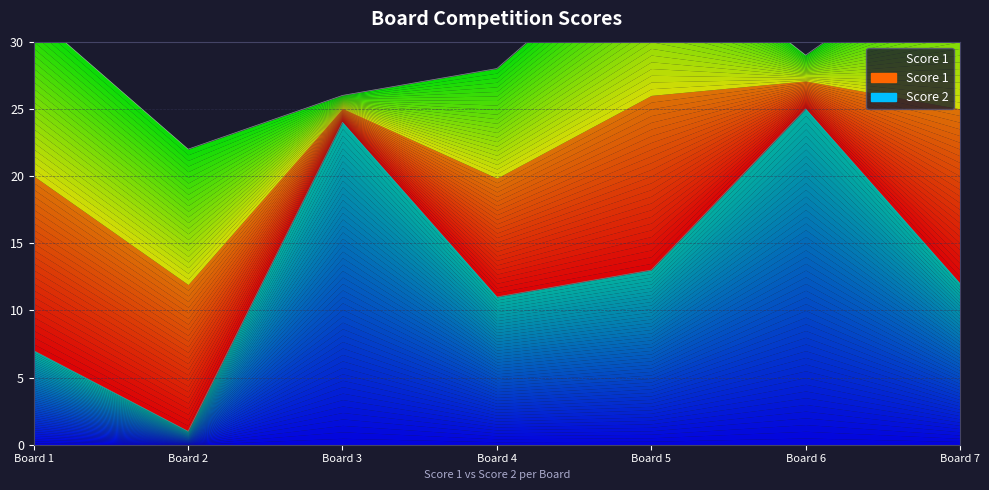

How many interior local valleys (lower than both neighbors) does the data have?

2